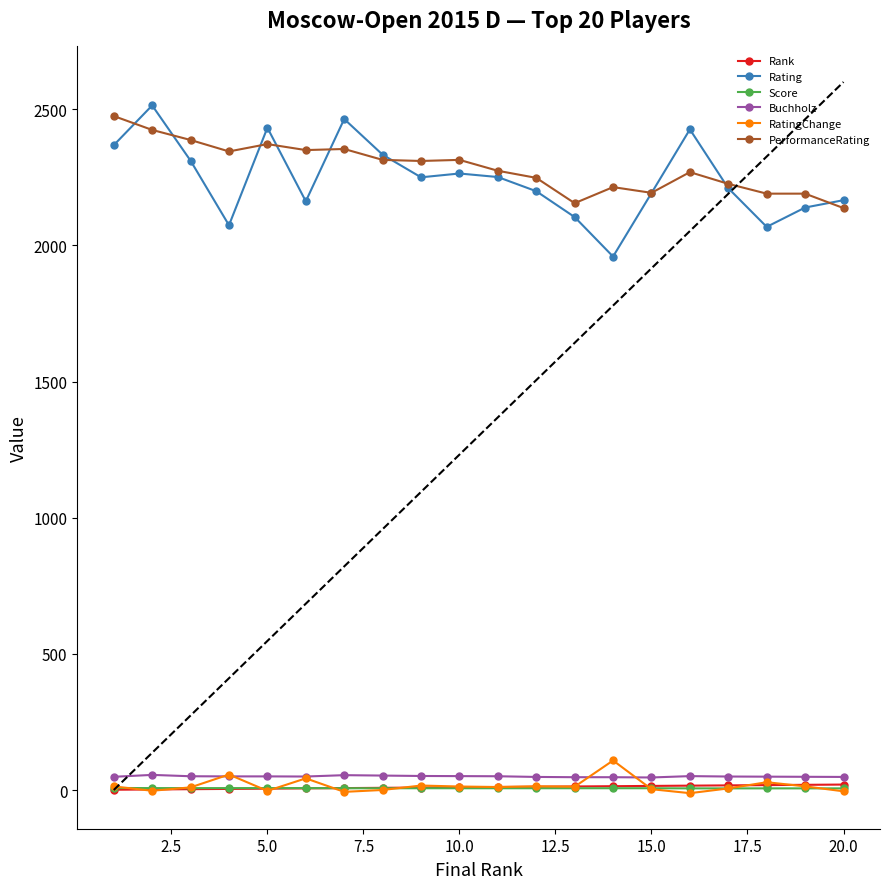

How many interior local peaks does the RatingChange series have?

6